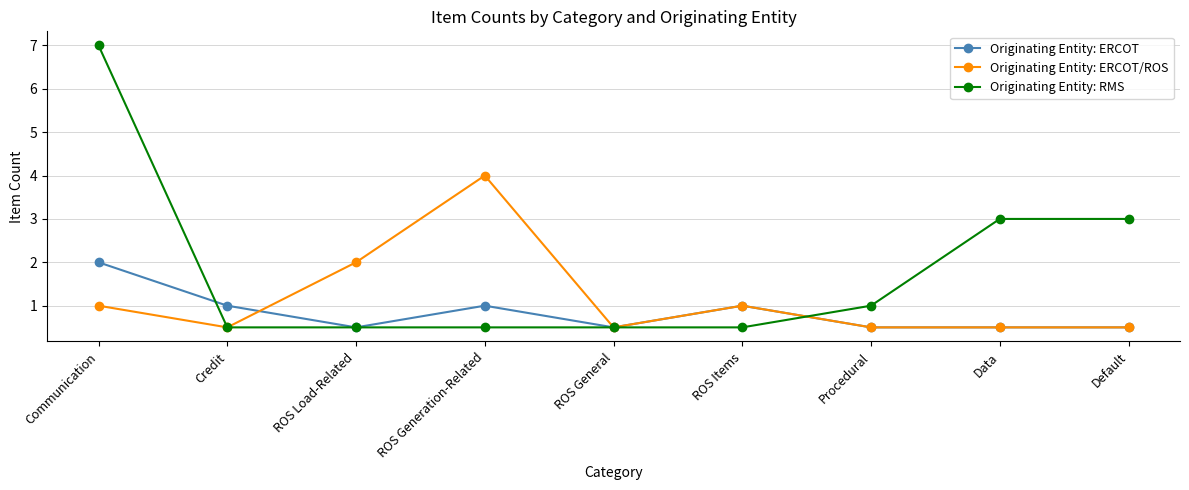

Rank the series by their maximum value, from lowest to highest.

Originating Entity: ERCOT, Originating Entity: ERCOT/ROS, Originating Entity: RMS